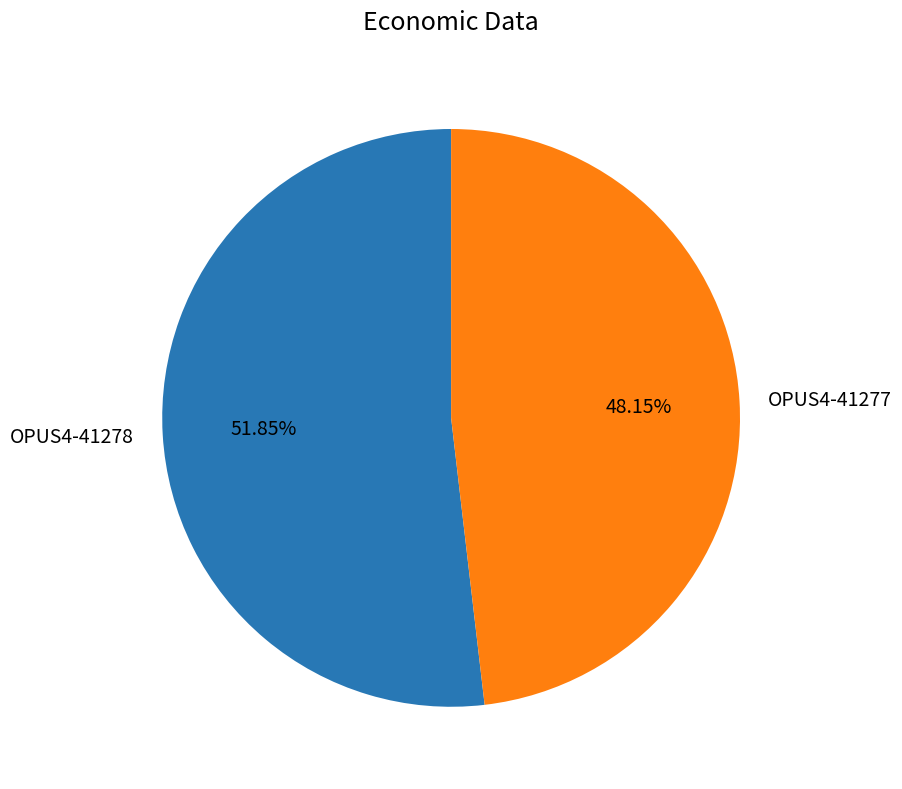

Rank the categories by value from lowest to highest.

OPUS4-41277, OPUS4-41278